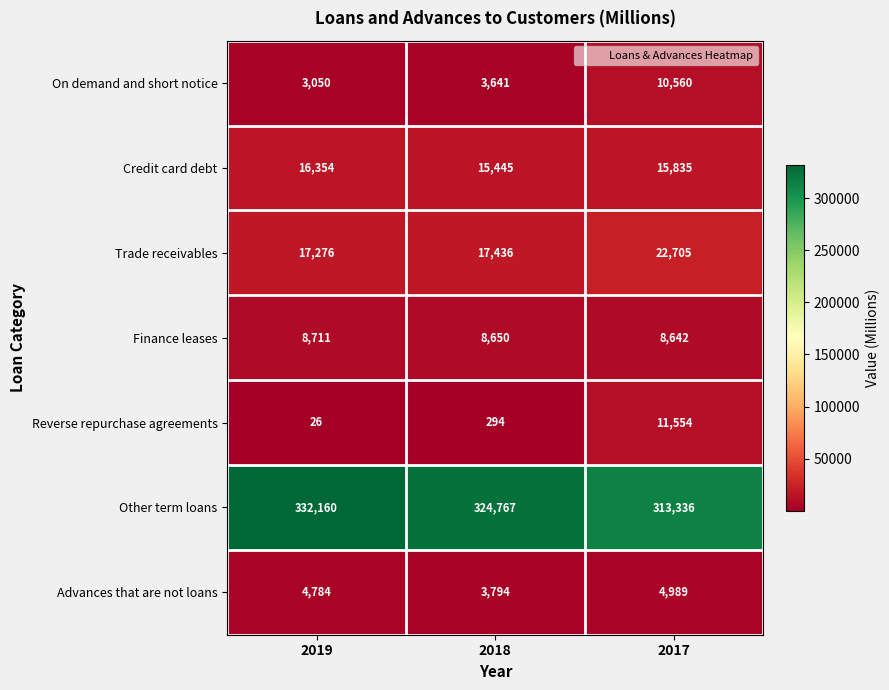

What is the smallest value displayed?

26